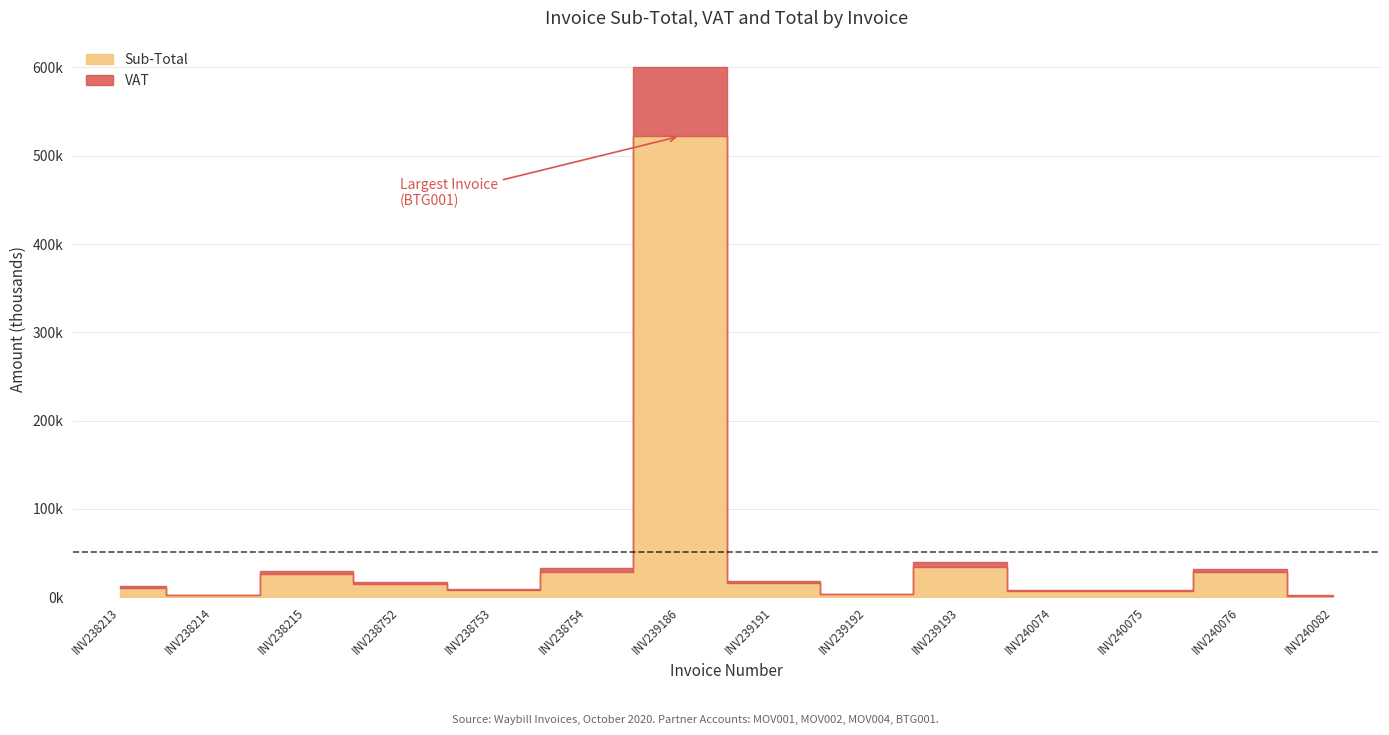

How many lines are shown in the chart?

3